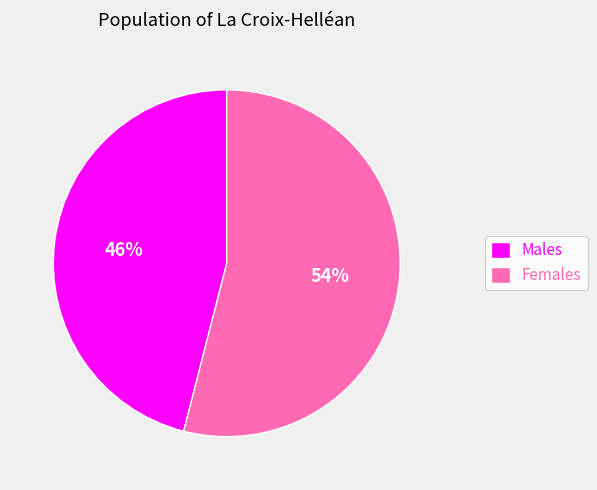

Rank the categories by value from highest to lowest.

Females, Males